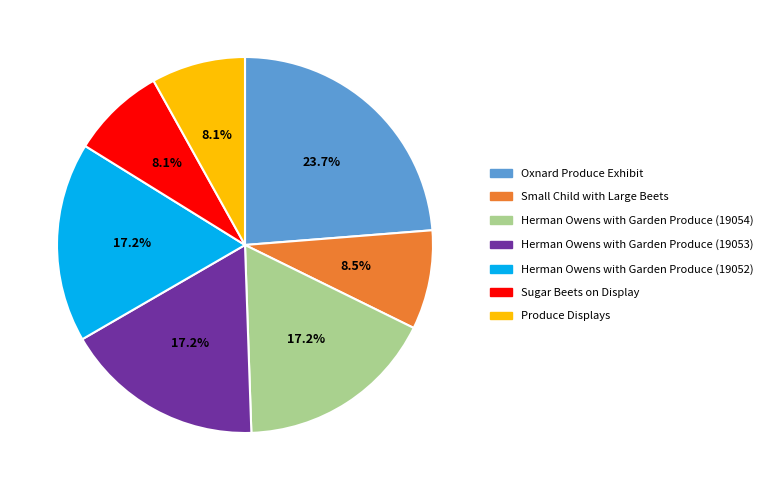

What is the ratio of the value at Herman Owens with Garden Produce (19052) to the value at Herman Owens with Garden Produce (19054)?

1.0